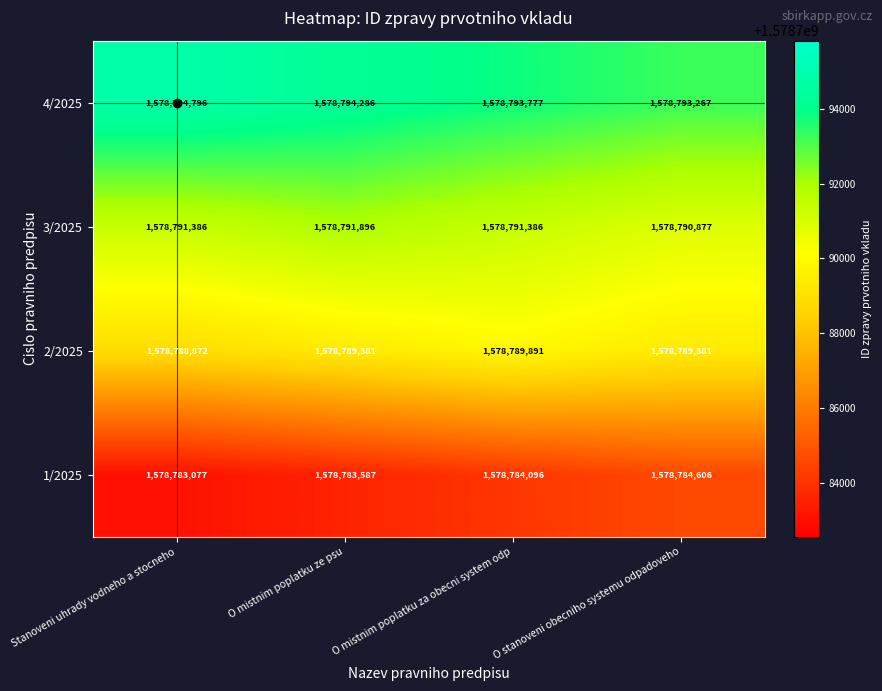

Which category has the lowest value across all series?

Stanoveni uhrady vodneho a stocneho